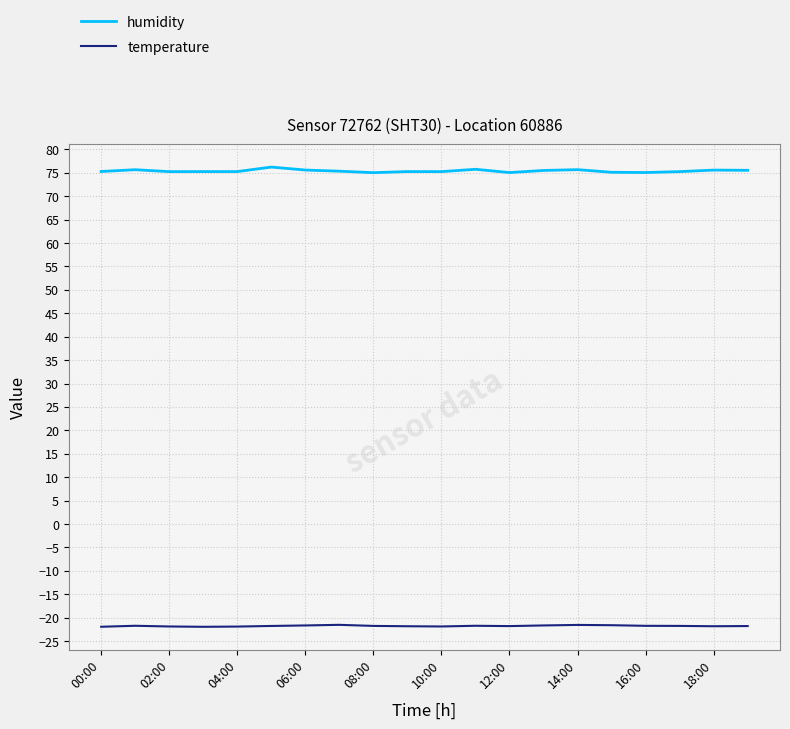

What are all the series names shown in the legend?

humidity, temperature